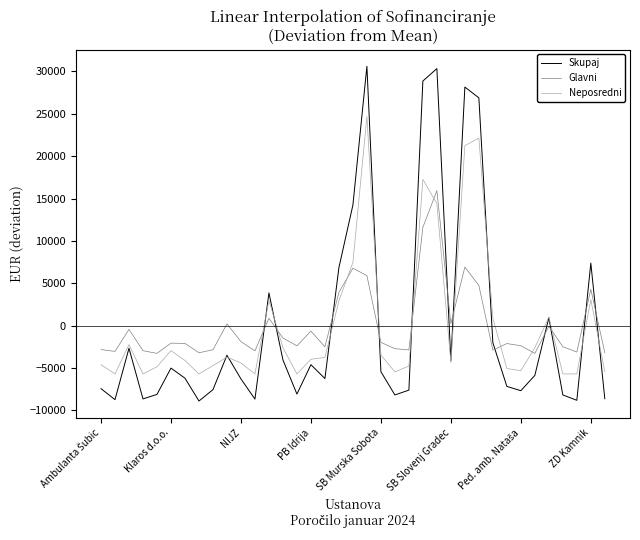

How many series are shown in this chart?

3